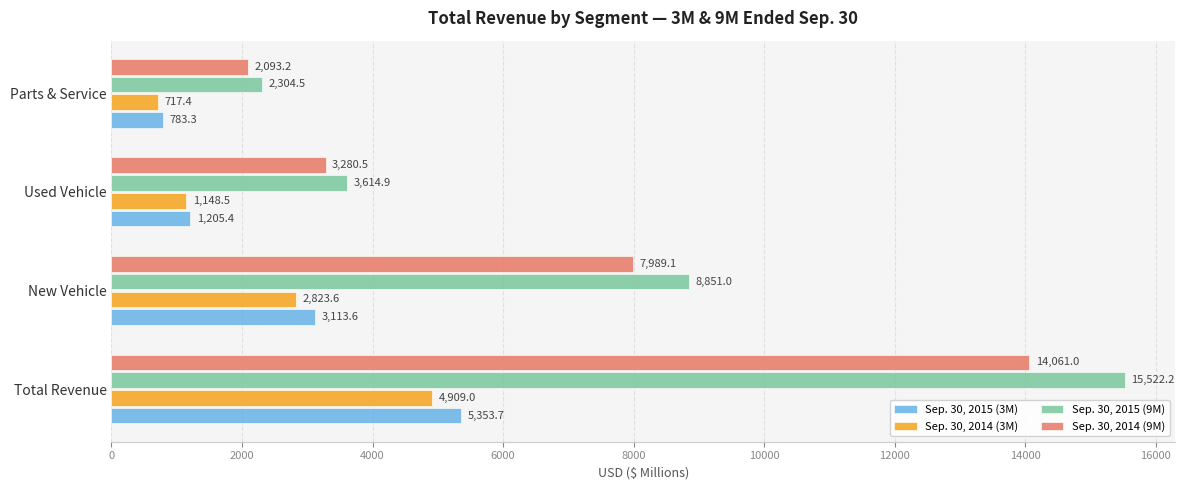

Where is Sep. 30, 2015 (3M) nearest to the value 3068?

New Vehicle